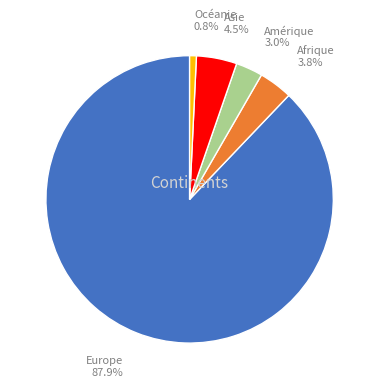

What is the largest slice in the pie chart?

Europe